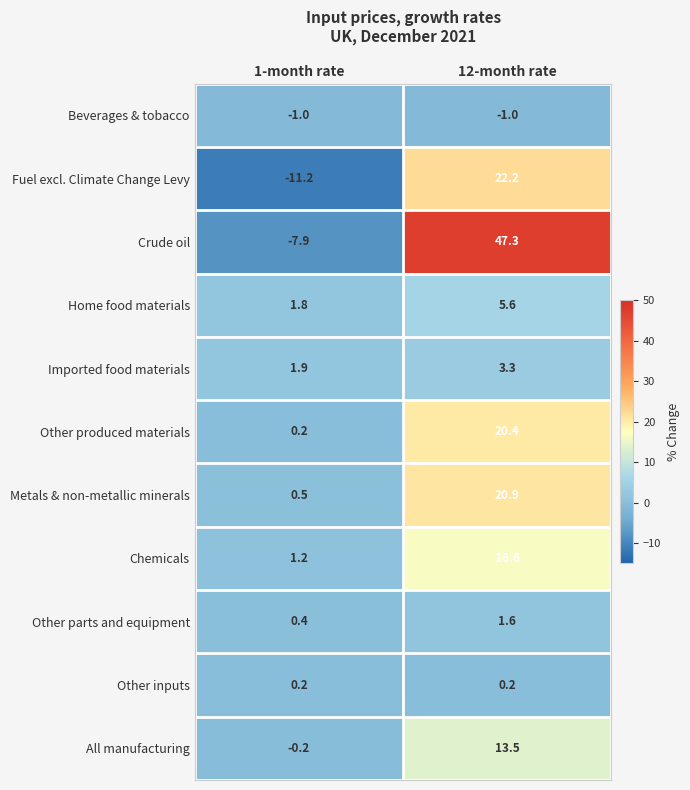

What is the greatest value displayed?

47.3